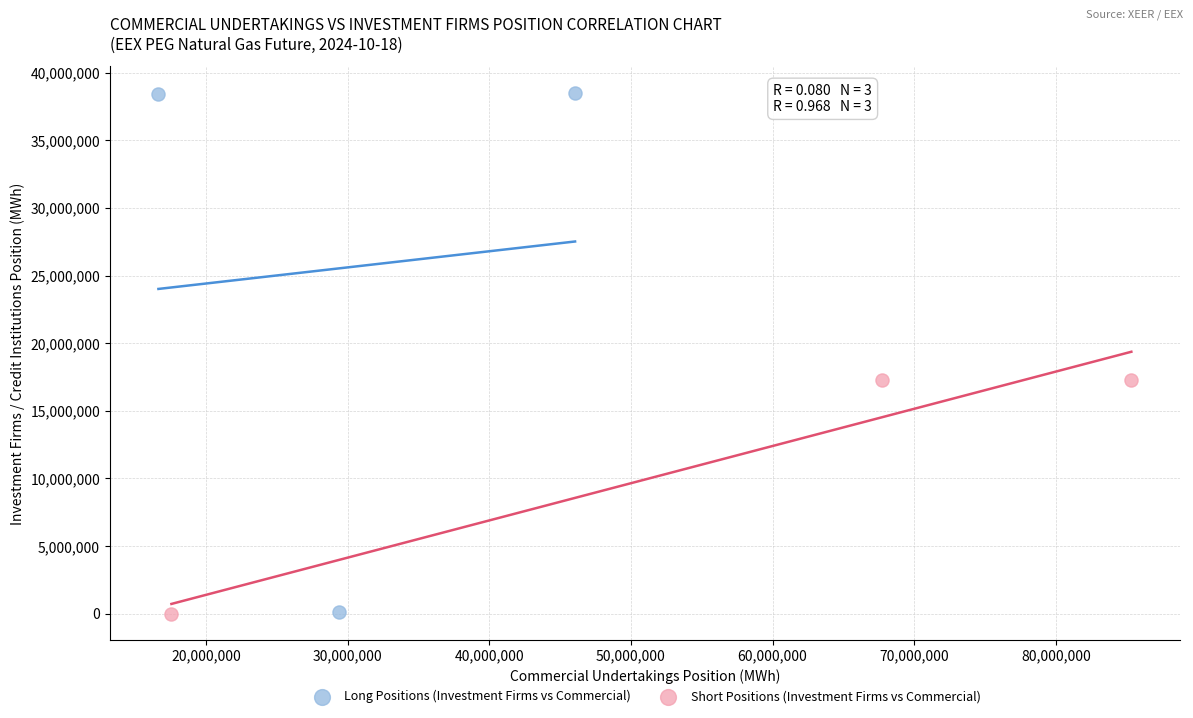

Which series has the widest spread of Y values?

Long Positions (Investment Firms vs Commercial)